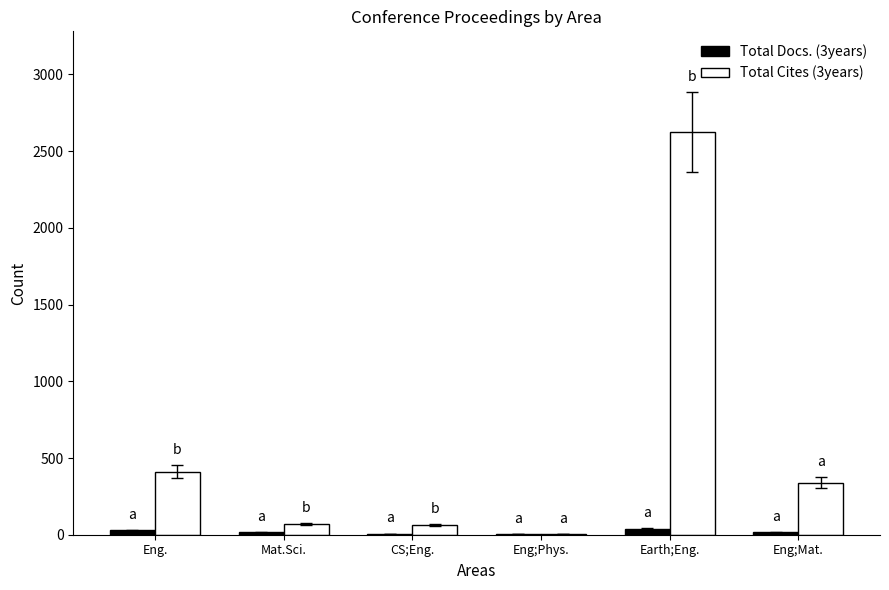

Which series has the largest total across all categories?

Total Cites (3years)